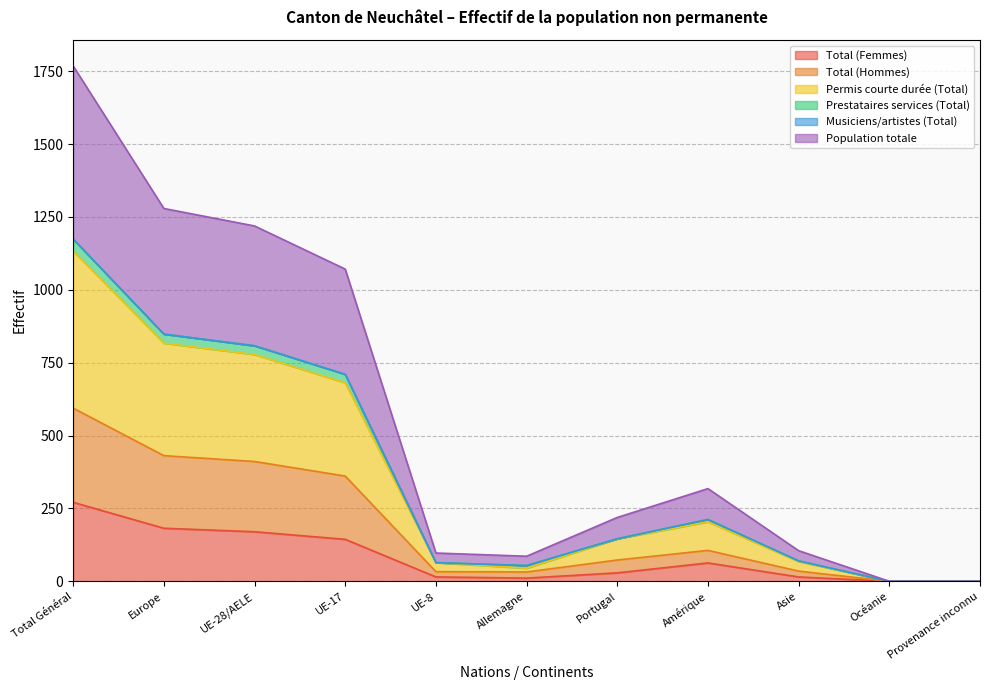

What is the label of the 8th point from the right?

UE-17